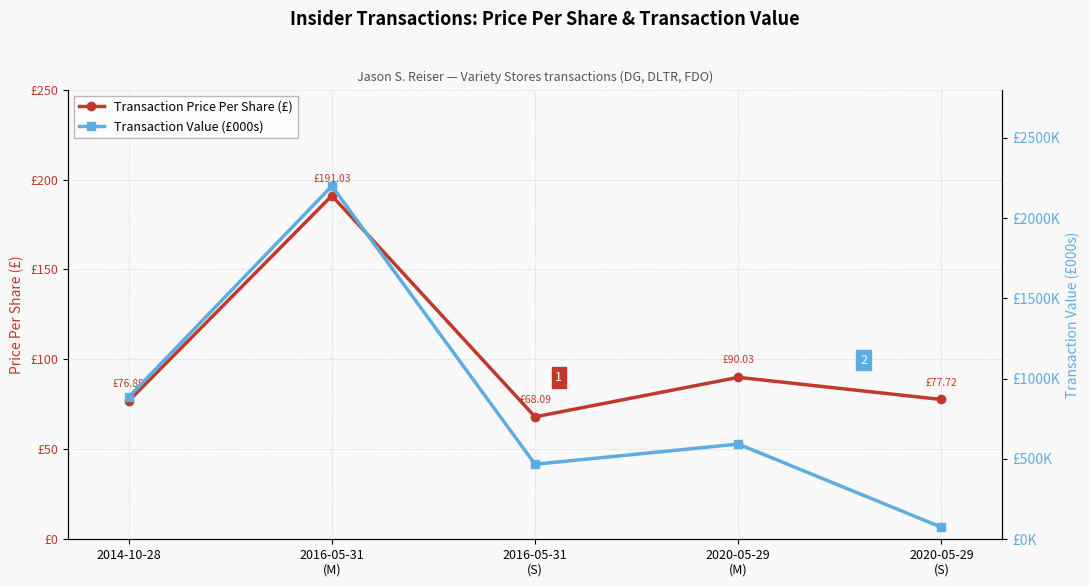

What is the label of the 5th point from the left?

2020-05-29
(S)